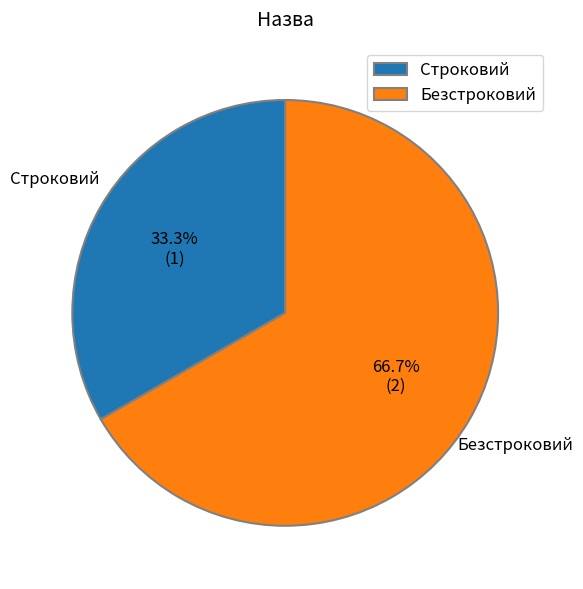

Does Безстроковий represent more than half of the total?

Yes